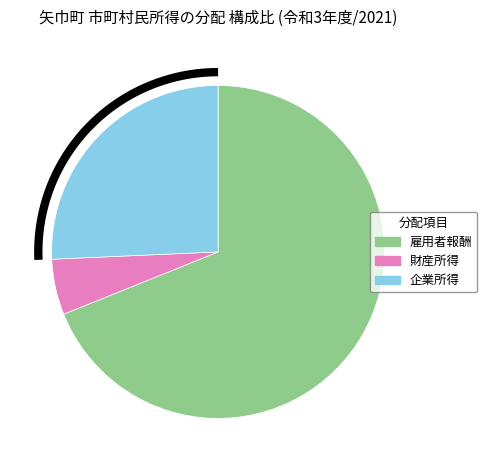

Is 雇用者報酬 the majority of the pie?

Yes